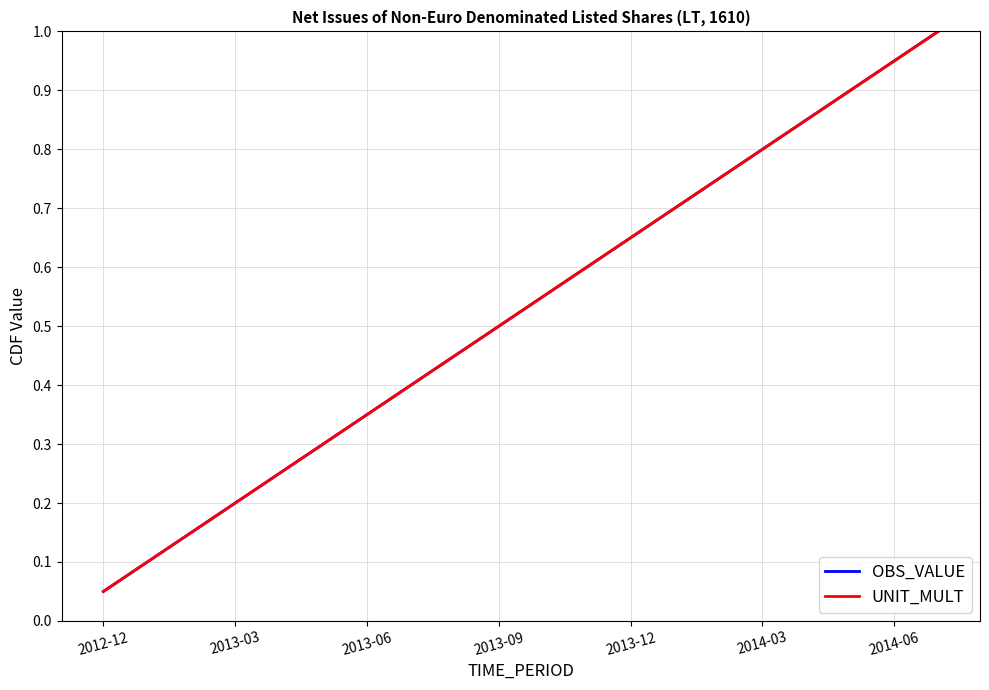

Does the chart have visible grid lines?

Yes